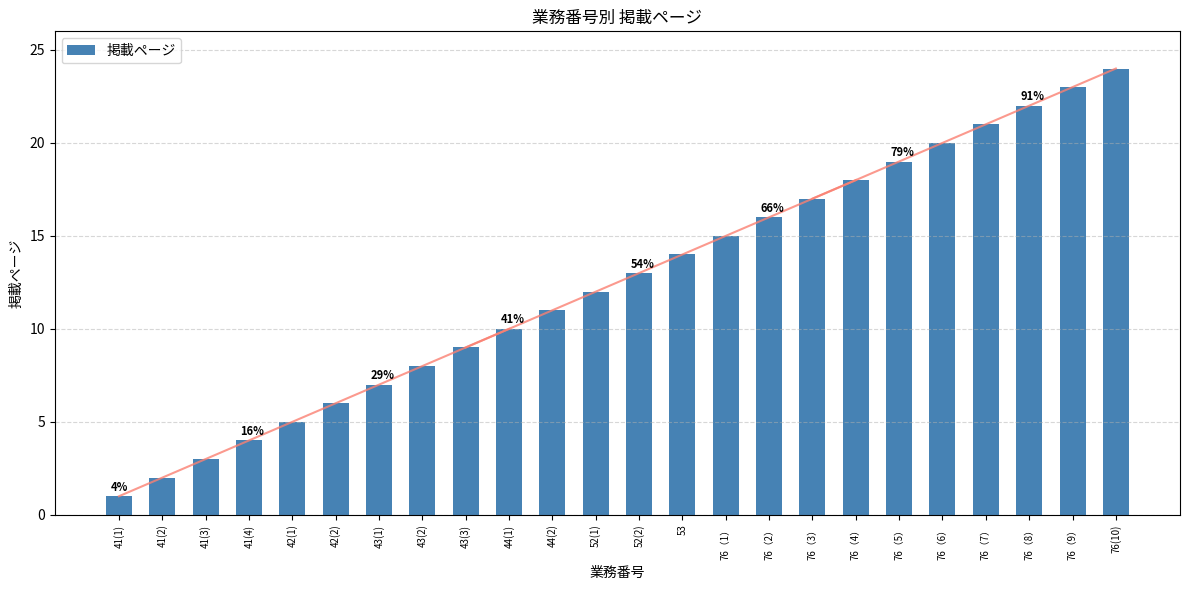

Which label corresponds to the largest value in the chart?

76(10)